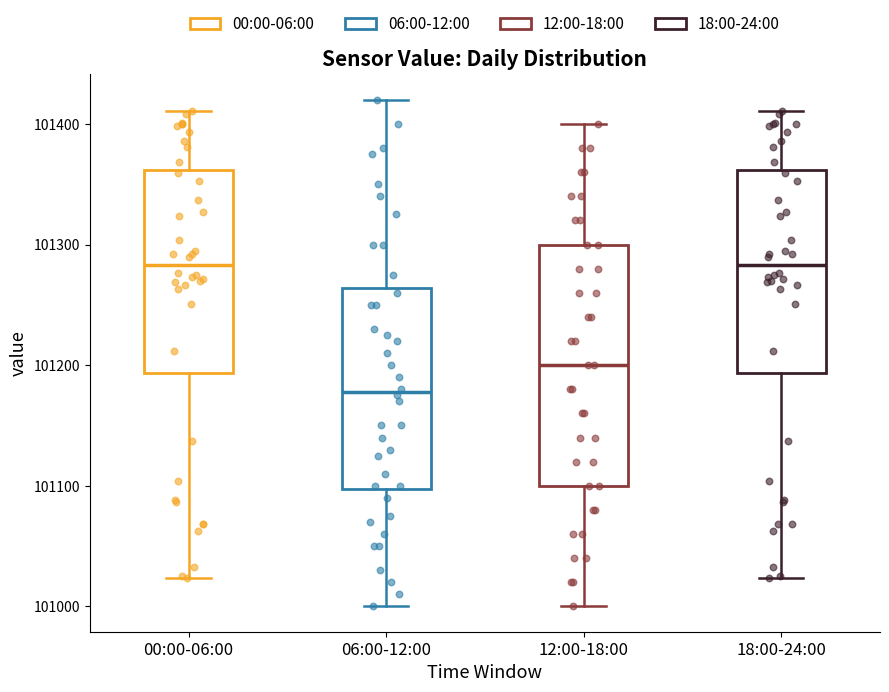

Where does the lower whisker of the box for 12:00-18:00 end on the y-axis? The values are not printed on the chart, so give them approximately, as read against the axis.

101000